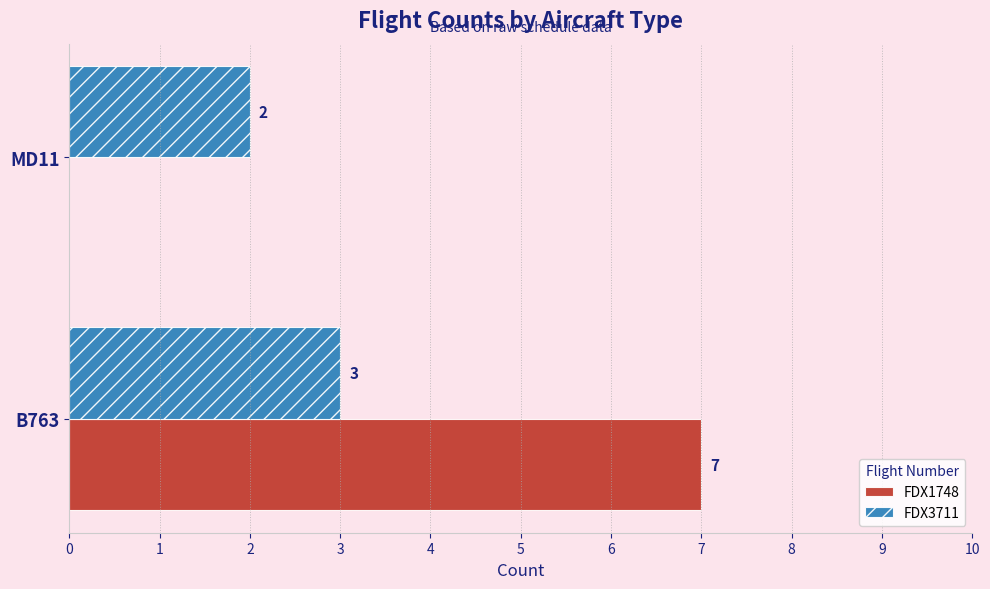

How many values in FDX1748 are above zero?

1